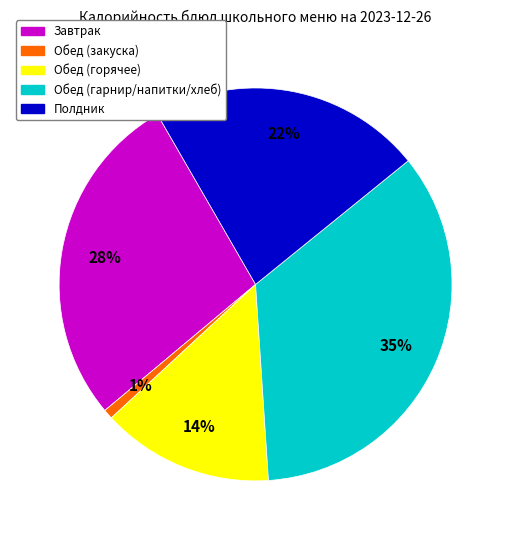

To the nearest percent, what is the difference between the largest and smallest slice percentages?

34%